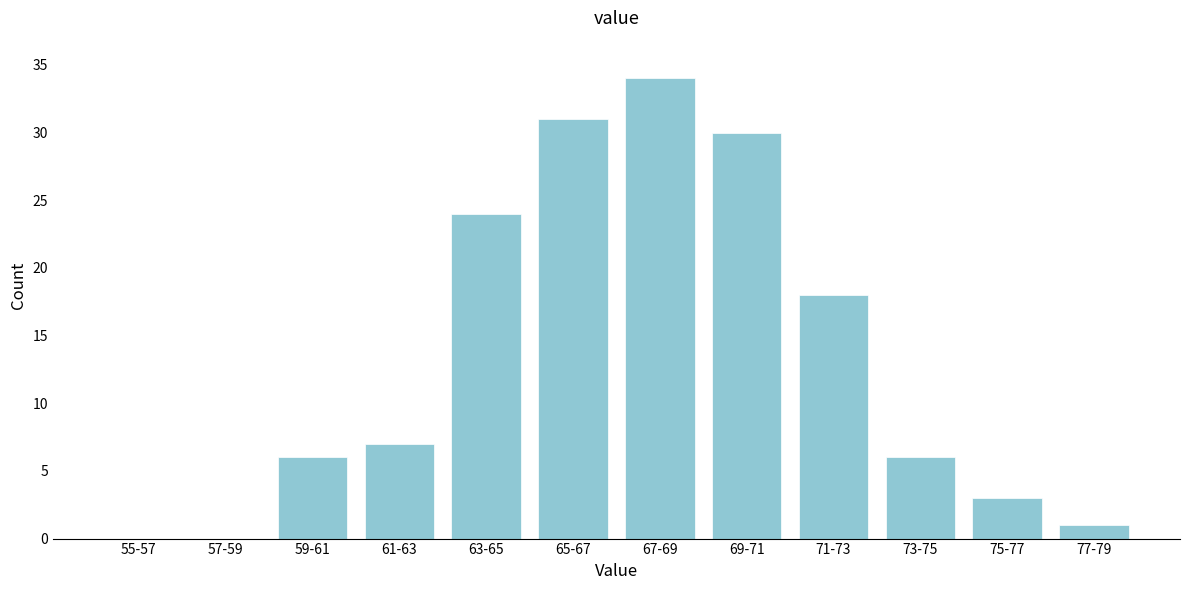

Reading left to right, list all the values displayed in this chart.

55-57=0	57-59=0	59-61=6	61-63=7	63-65=24	65-67=31	67-69=34	69-71=30	71-73=18	73-75=6	75-77=3	77-79=1